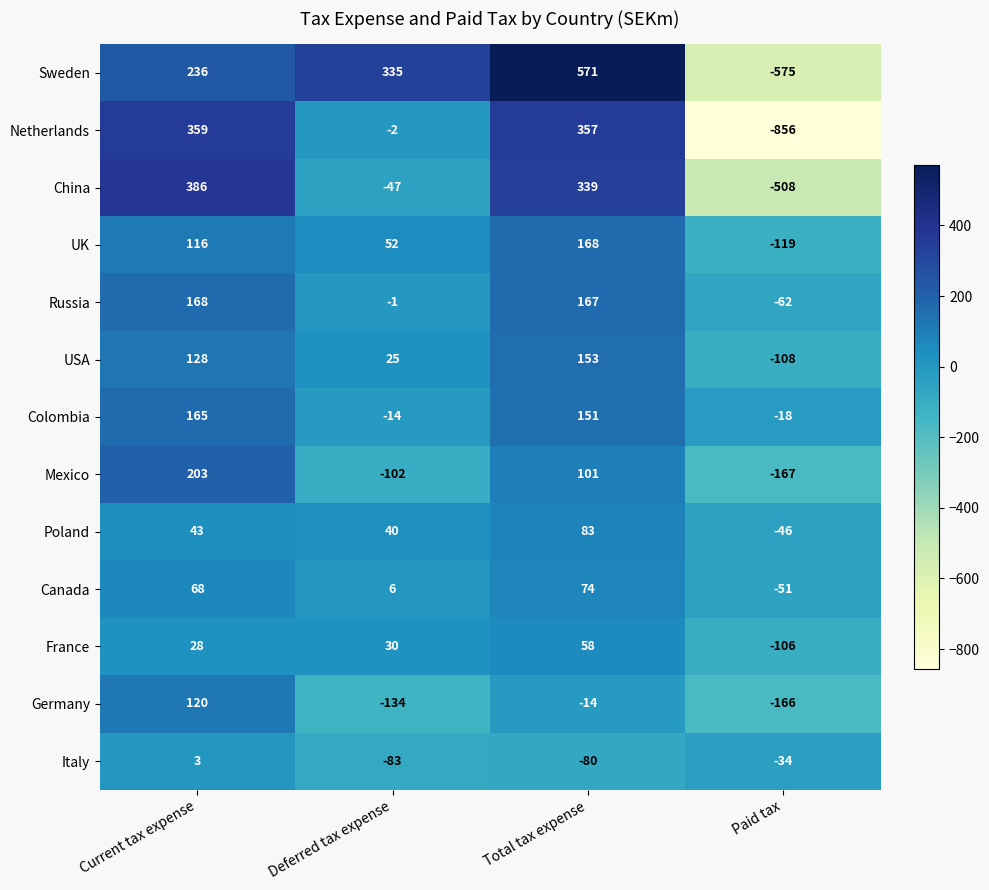

How many series are shown in this chart?

13